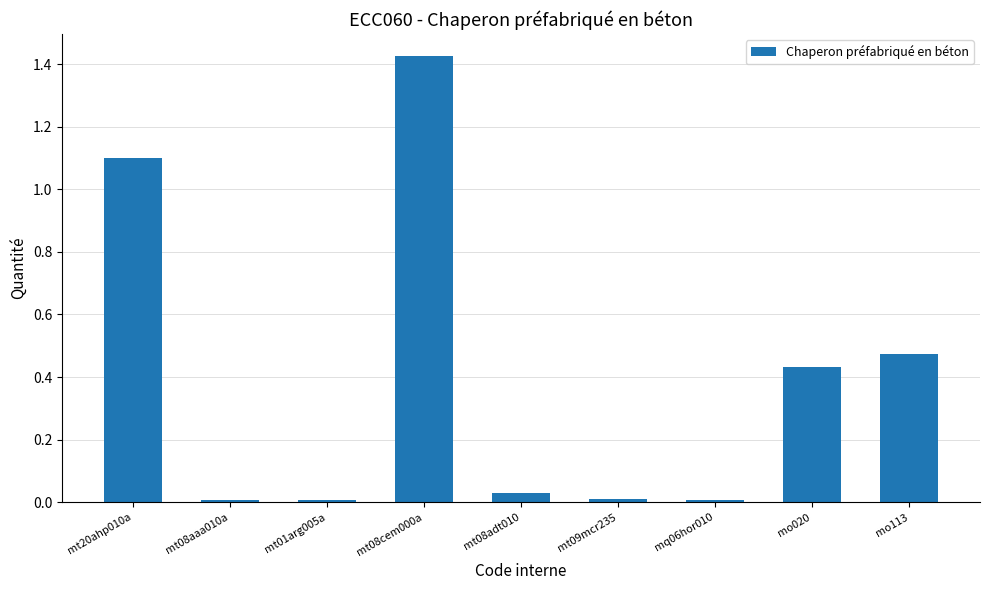

What is the label of the 1st bar from the right?

mo113